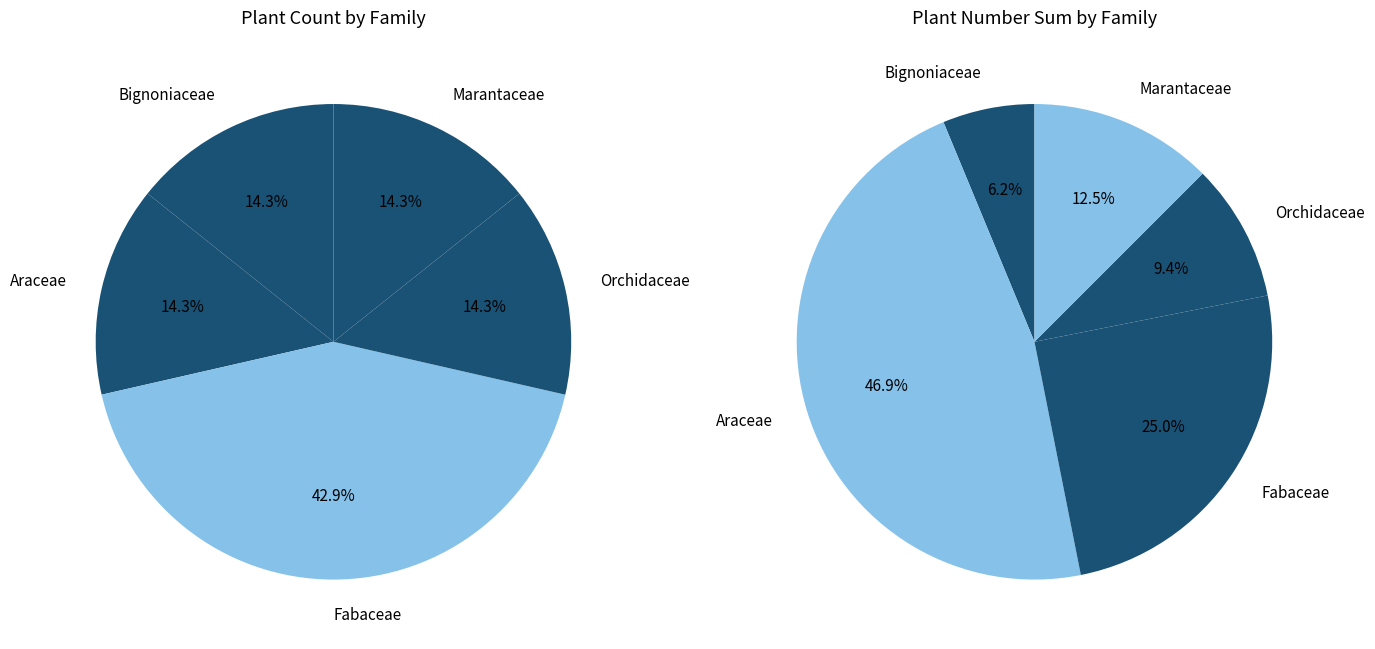

What is the largest slice in the pie chart?

Fabaceae